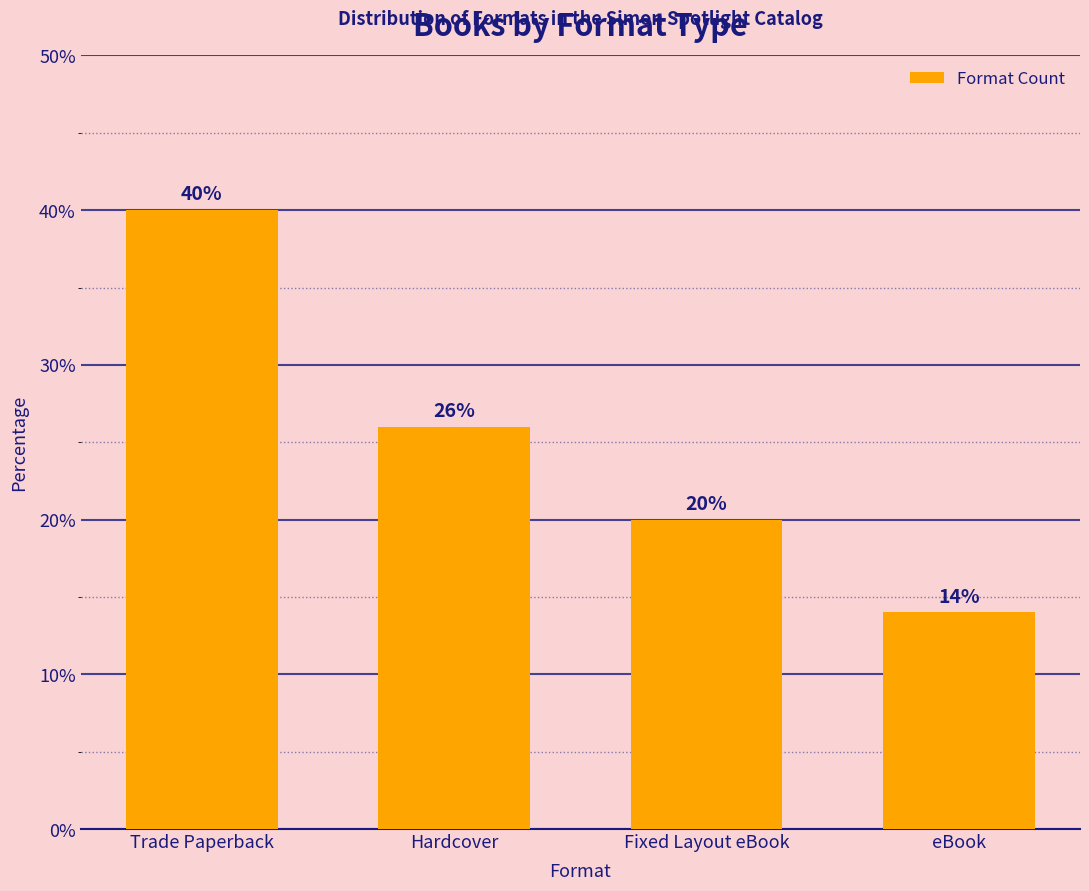

What is the change in value from Hardcover to eBook?

-12.0